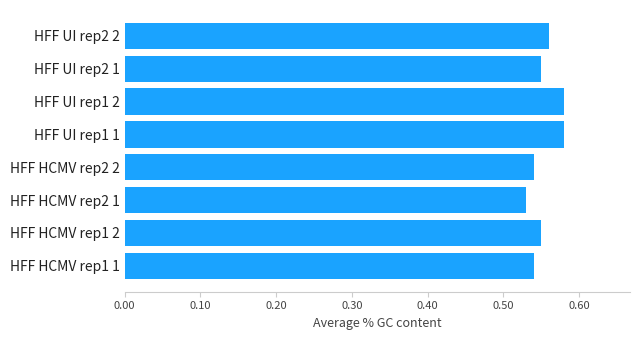

The value at HFF HCMV rep1 2 is 0.3. True or false?

False